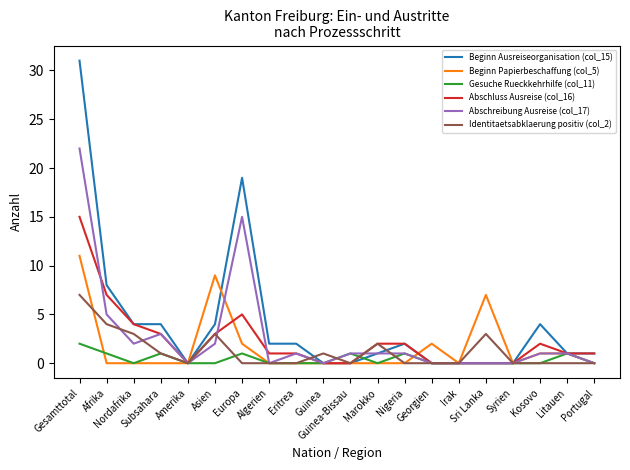

Which series has the widest spread of values?

Beginn Ausreiseorganisation (col_15)